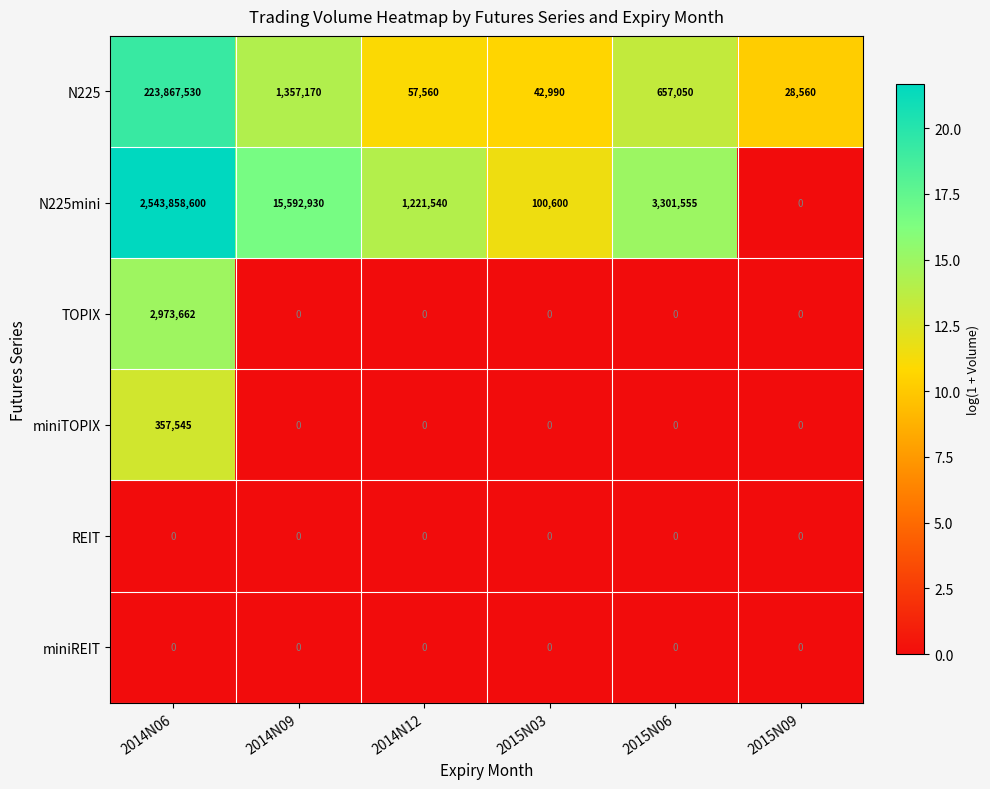

What is the maximum value shown in the chart?

2543858600